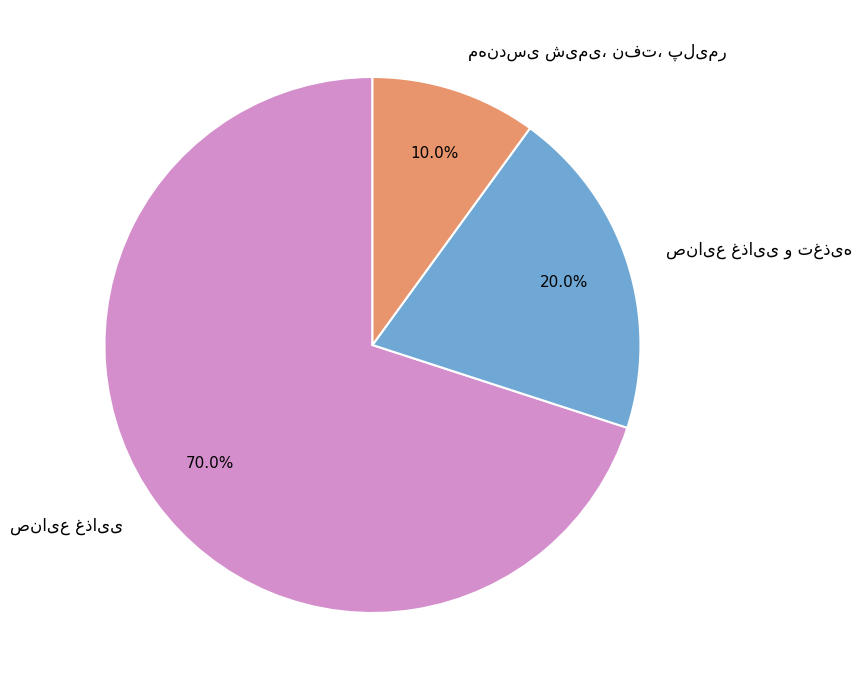

Is there a majority slice in this chart?

Yes